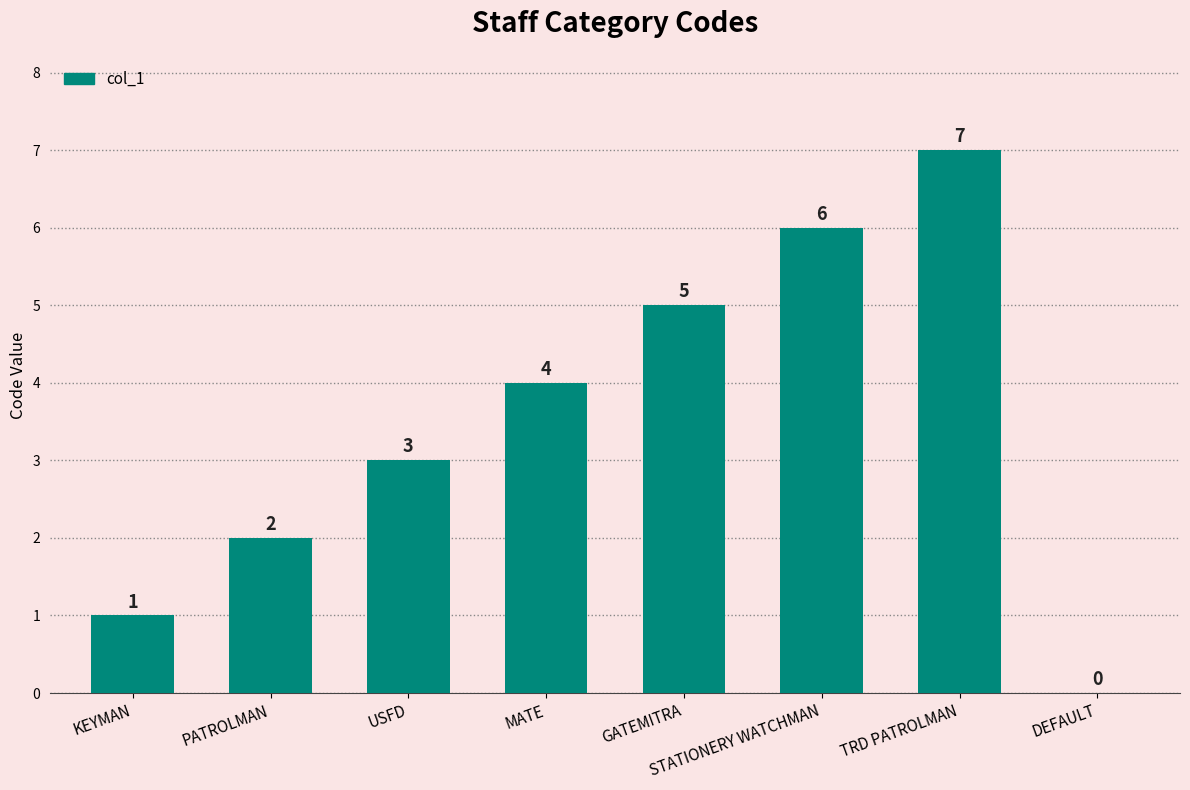

The chart shows a value of 7 at TRD PATROLMAN. True or false?

True